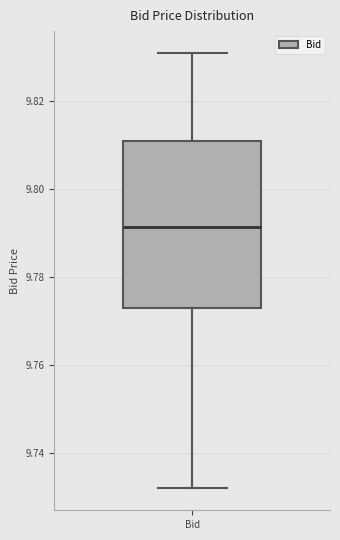

Read this box plot against the y-axis: the position of the median line, the range covered by the box, and the ends of both whiskers. The values are not printed on the chart, so give them approximately, as read against the axis.

median 9.792, box 9.774 to 9.812, whiskers 9.732 to 9.832